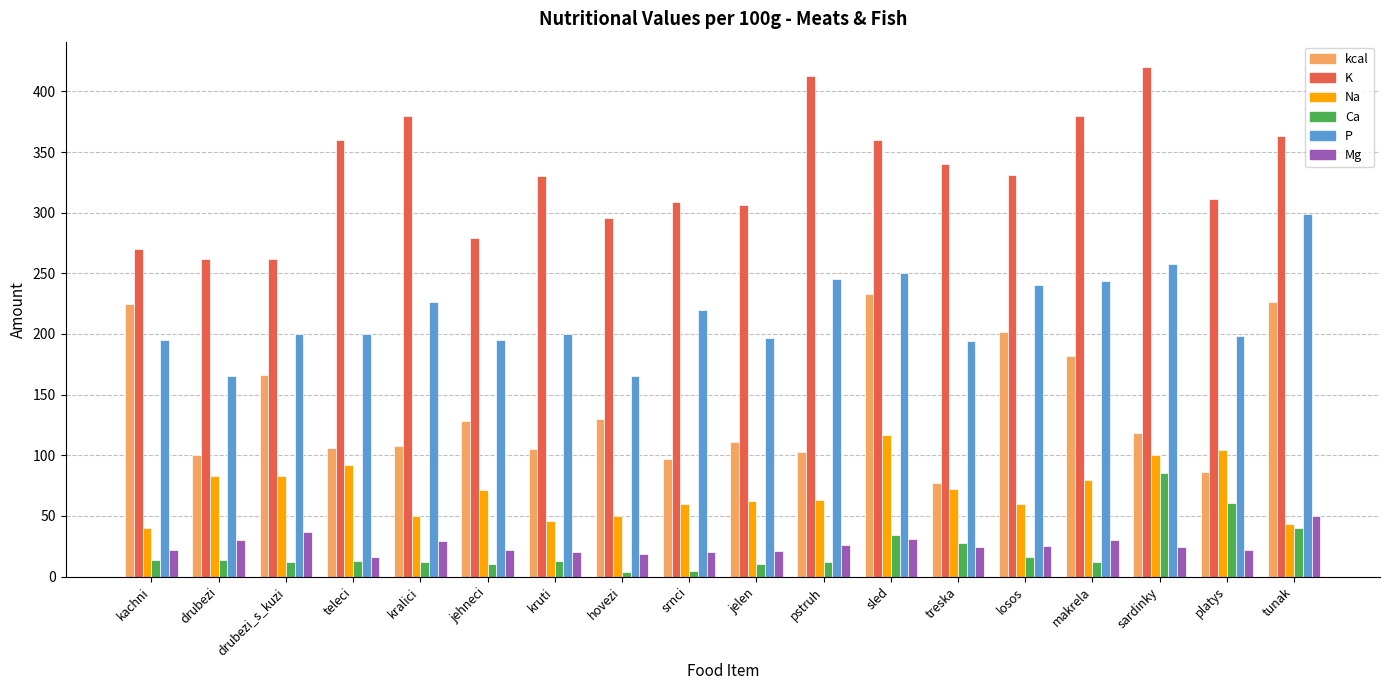

Does the chart contain stacked bars?

No